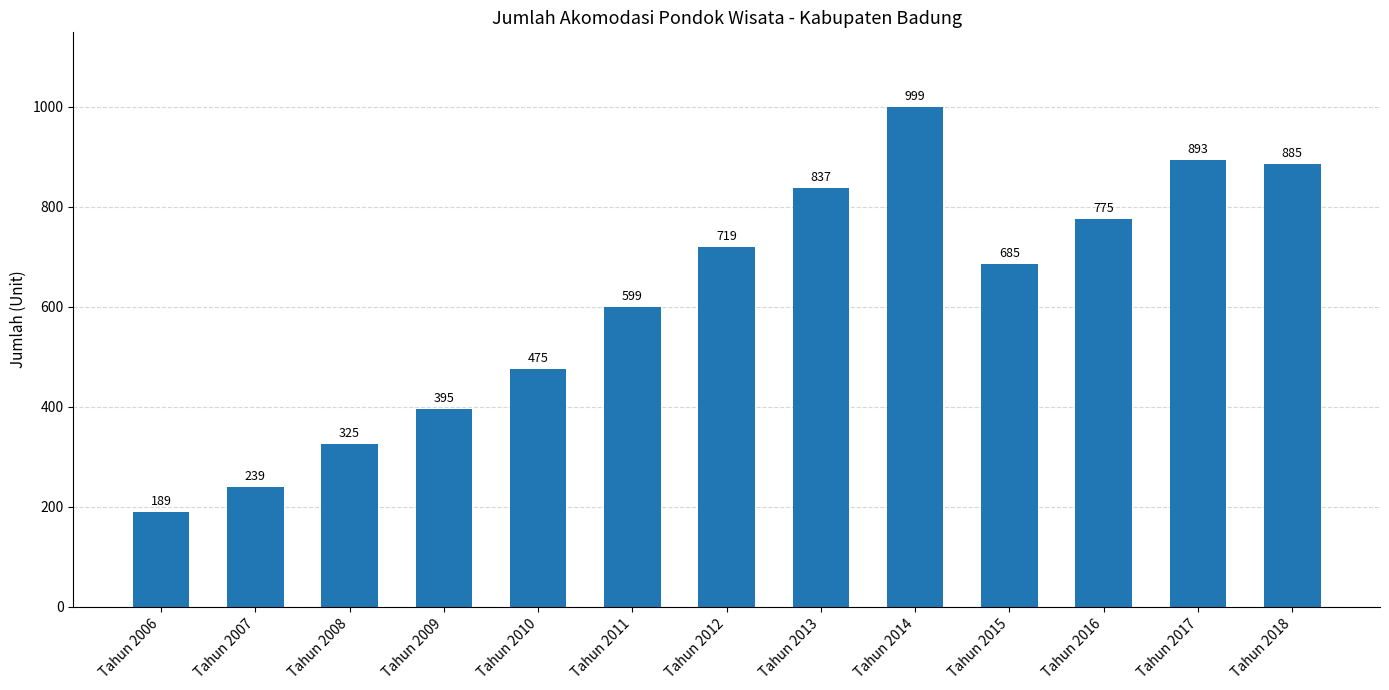

Does the chart contain any negative values?

No